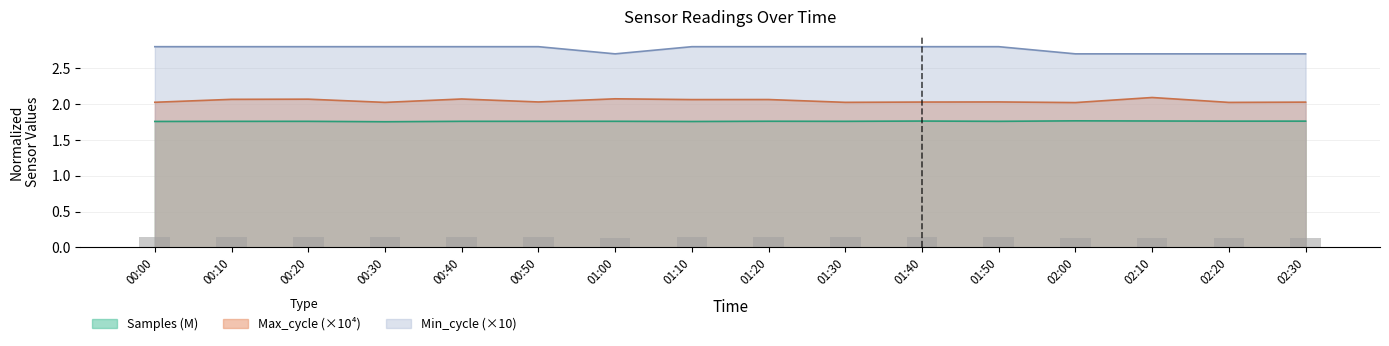

What position from the right is 02:00?

4